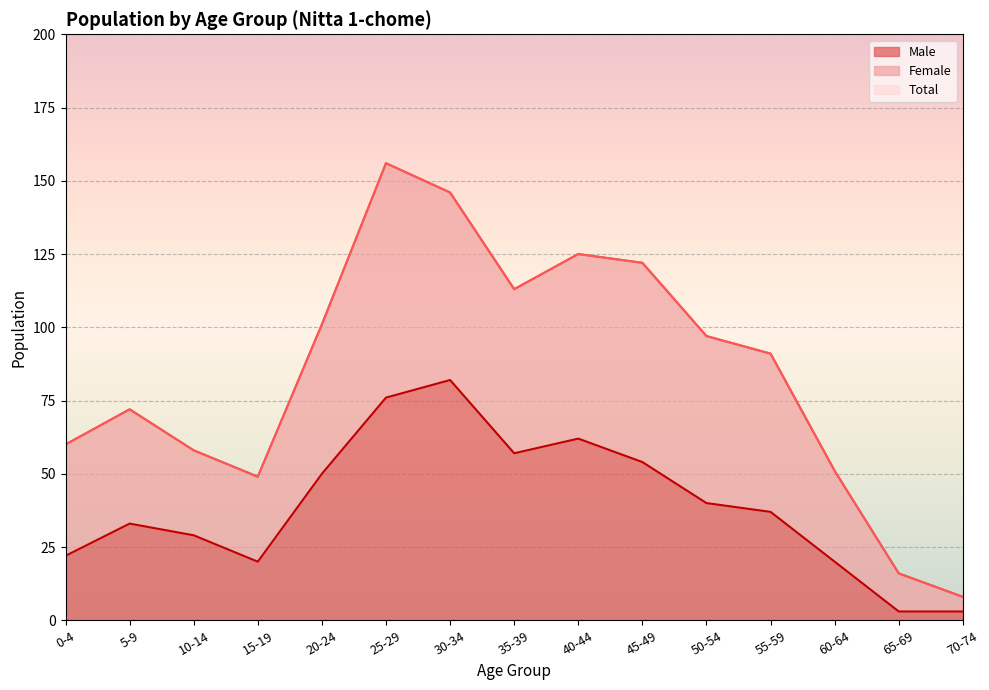

Reading left to right, extract all data points from this chart.

Male: 0-4=22	5-9=33	10-14=29	15-19=20	20-24=50	25-29=76	30-34=82	35-39=57	40-44=62	45-49=54	50-54=40	55-59=37	60-64=20	65-69=3	70-74=3
Total: 0-4=60	5-9=72	10-14=58	15-19=49	20-24=101	25-29=156	30-34=146	35-39=113	40-44=125	45-49=122	50-54=97	55-59=91	60-64=51	65-69=16	70-74=8